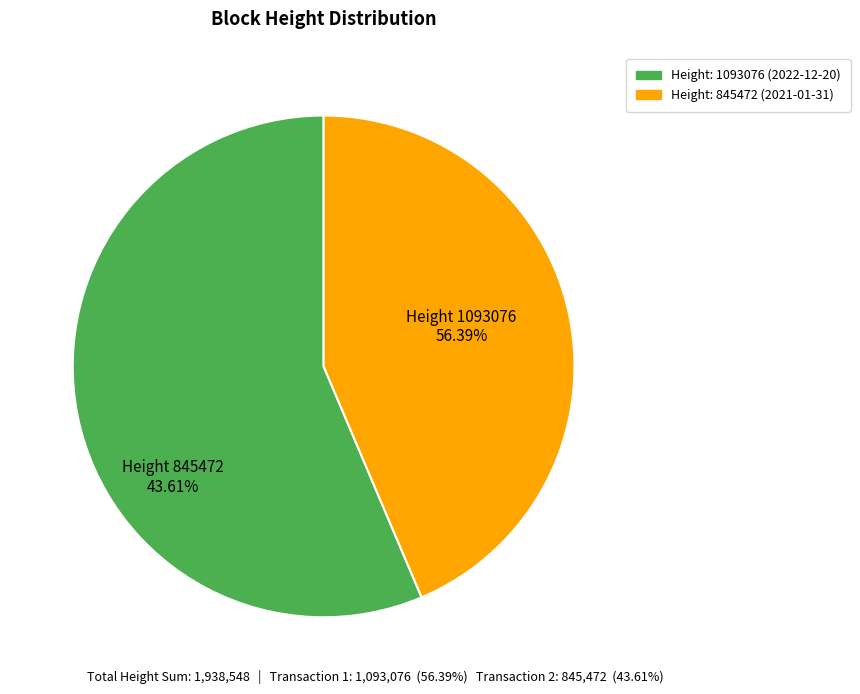

What is the largest slice in the pie chart?

1093076